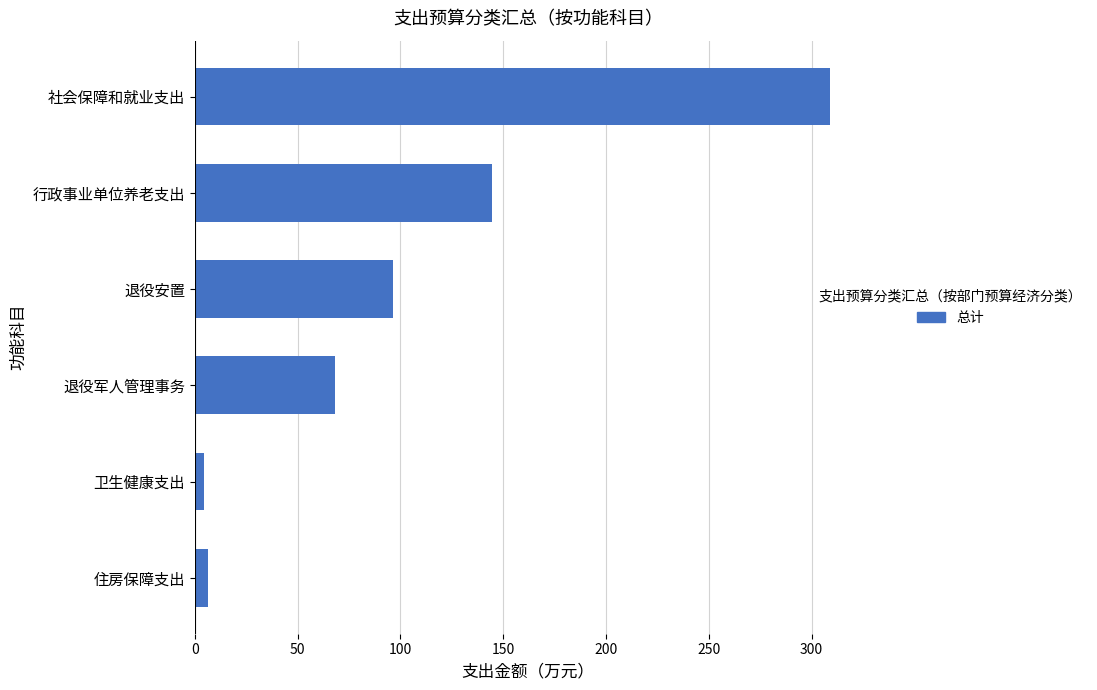

What is the approximate value at 社会保障和就业支出?

308.8